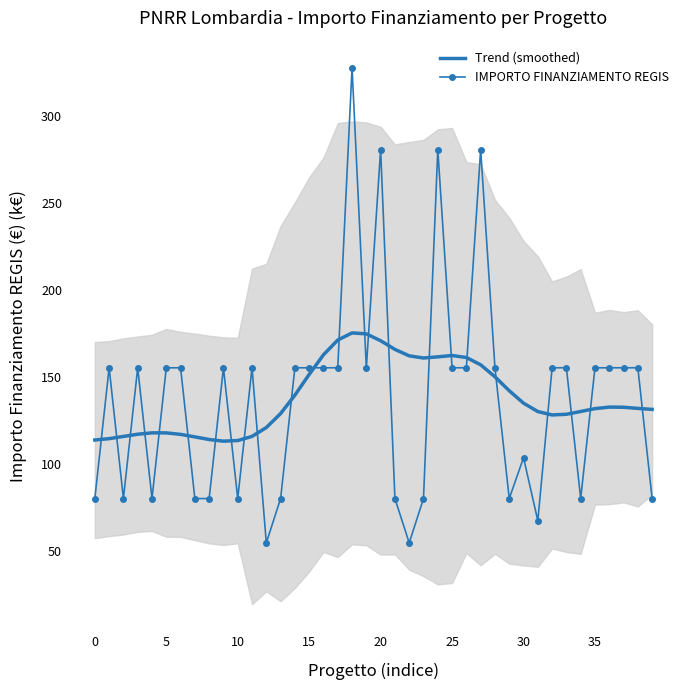

What is the value of the Trend (smoothed) point at the 37th from the left?

132.6